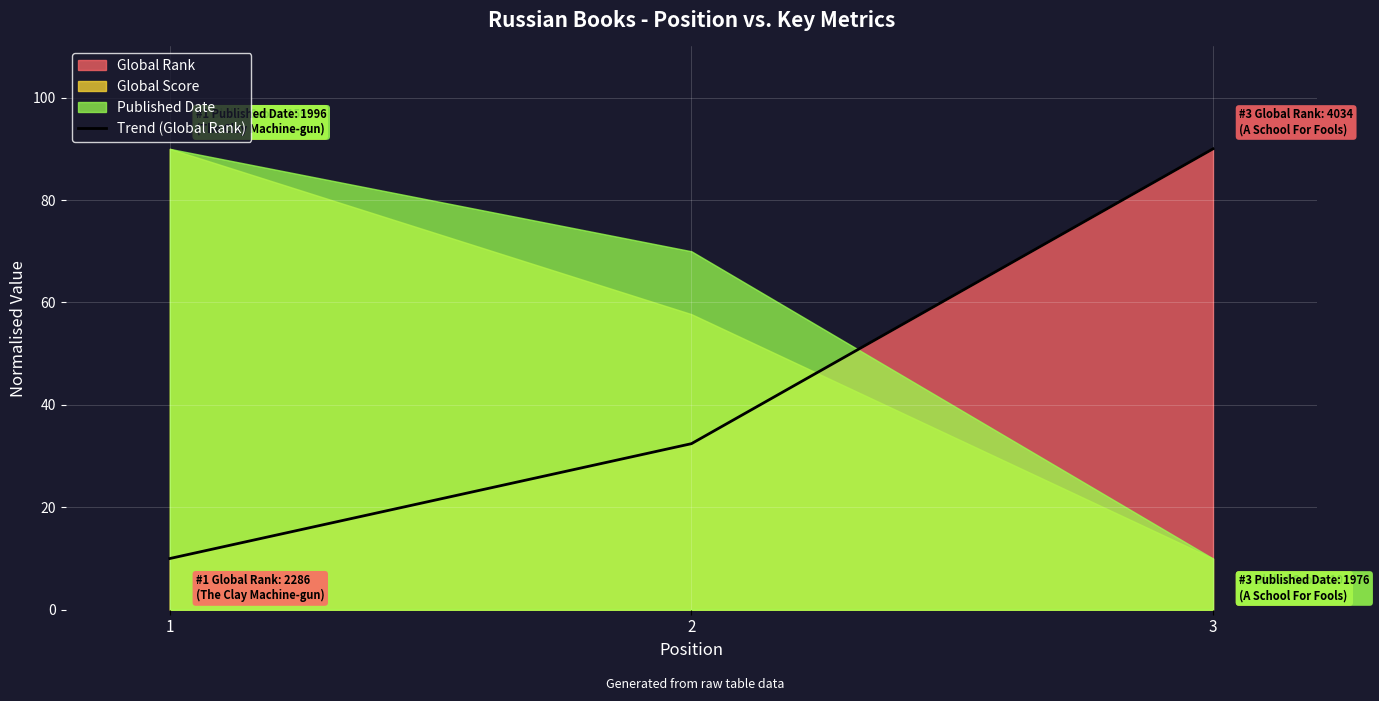

At which label does Trend (Global Rank) reach its peak?

3